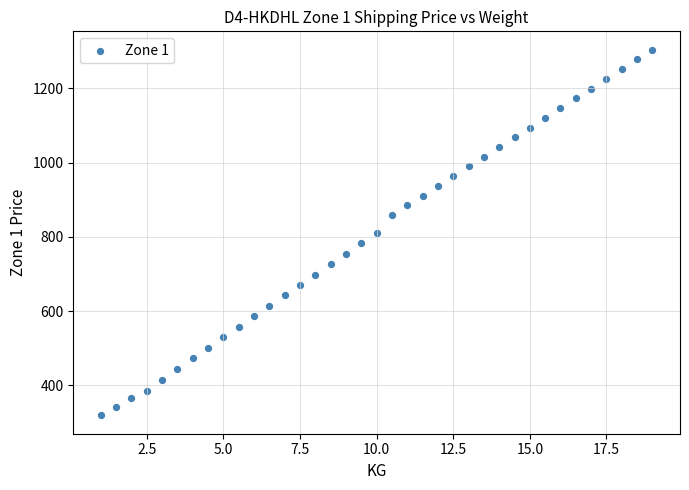

What is the range of X values (max minus min)?

18.0